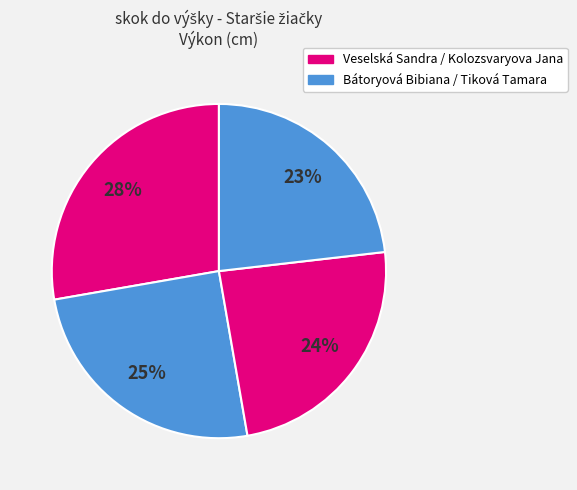

Which slice is the largest?

Veselská Sandra